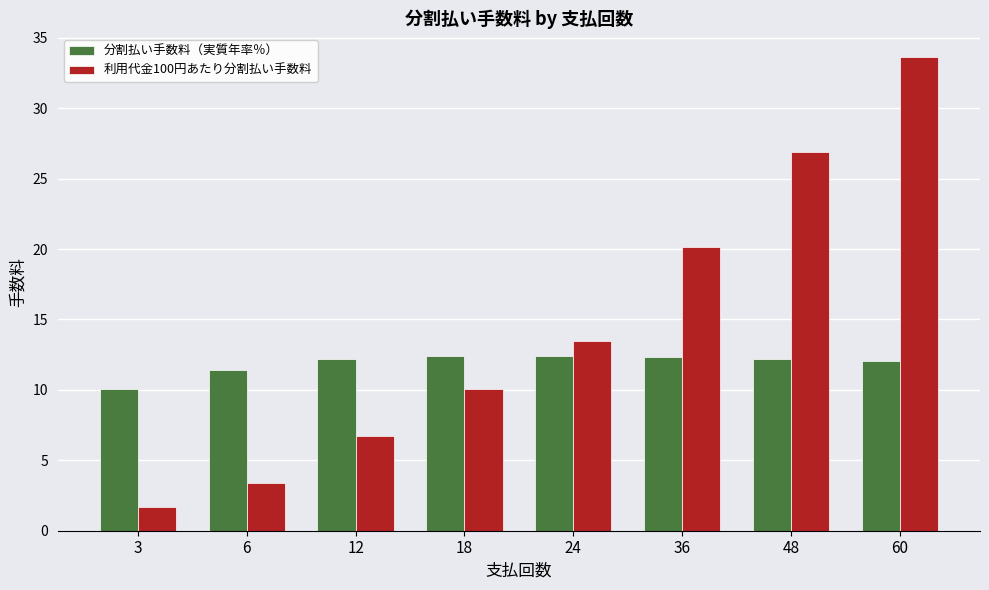

What is the difference between the highest and lowest values at 12?

5.5